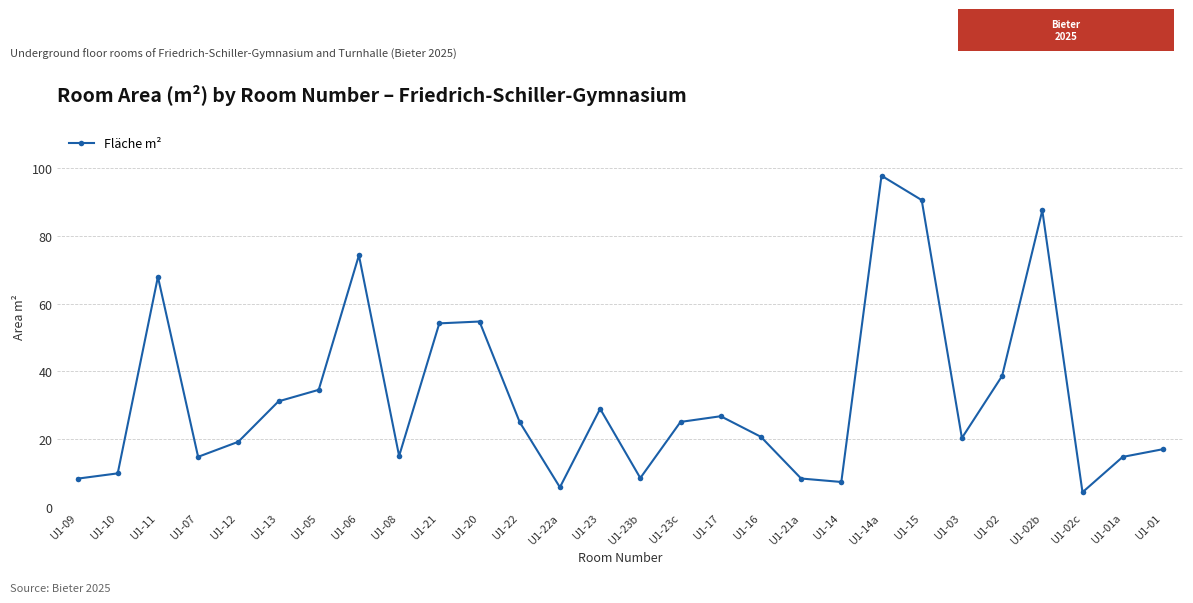

True or false: the data shows 14.8 at U1-01a.

True